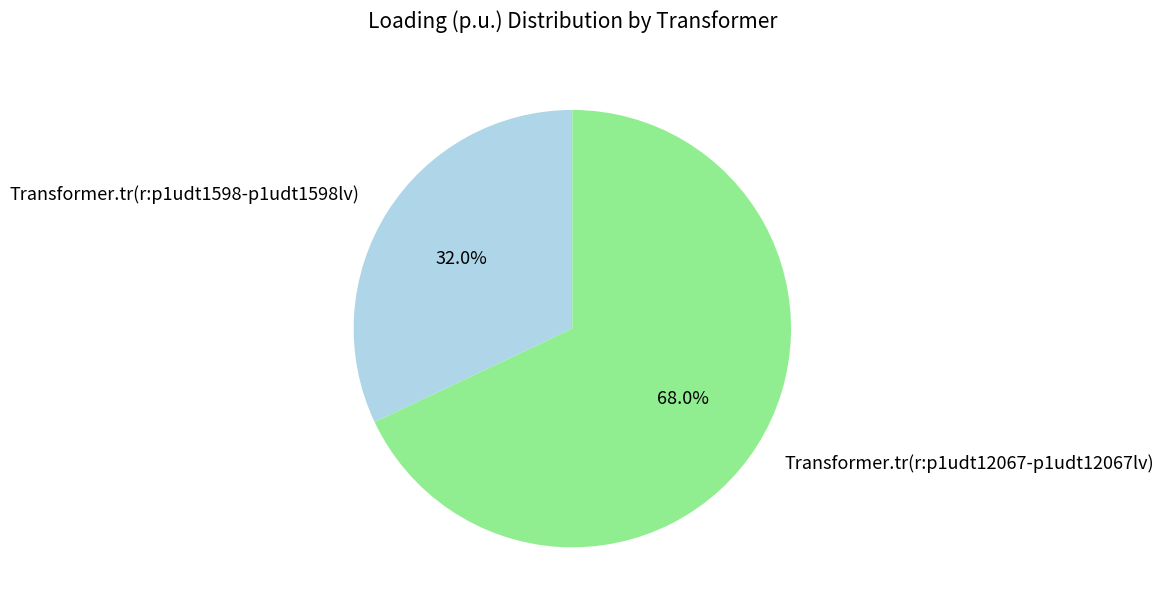

Is the sum of Transformer.tr(r:p1udt12067-p1udt12067lv) and Transformer.tr(r:p1udt1598-p1udt1598lv) greater than half?

Yes